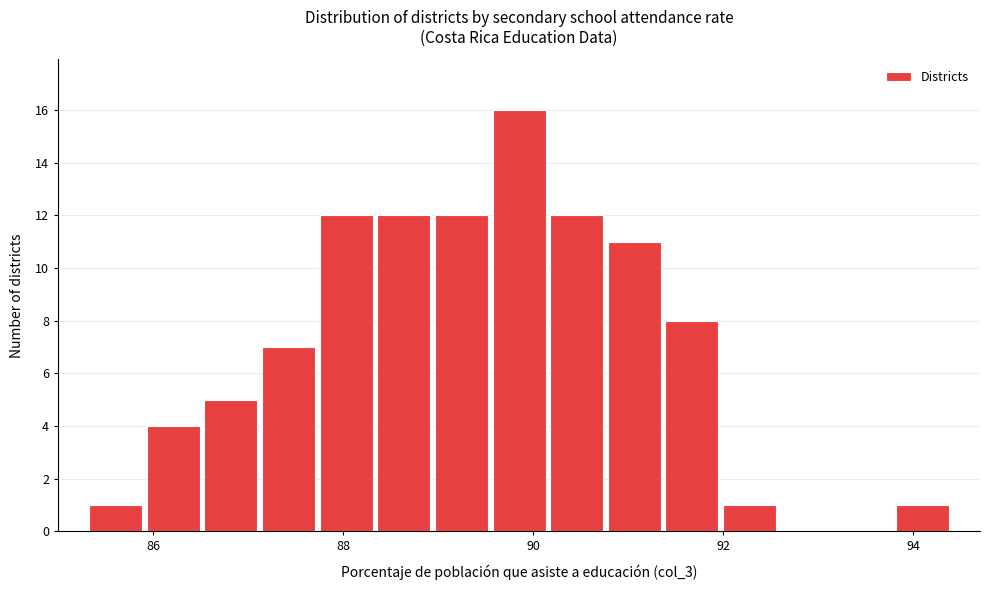

Around what value on the x-axis is the tallest bar? Give the approximate position of its centre, as read against the axis.

89.8